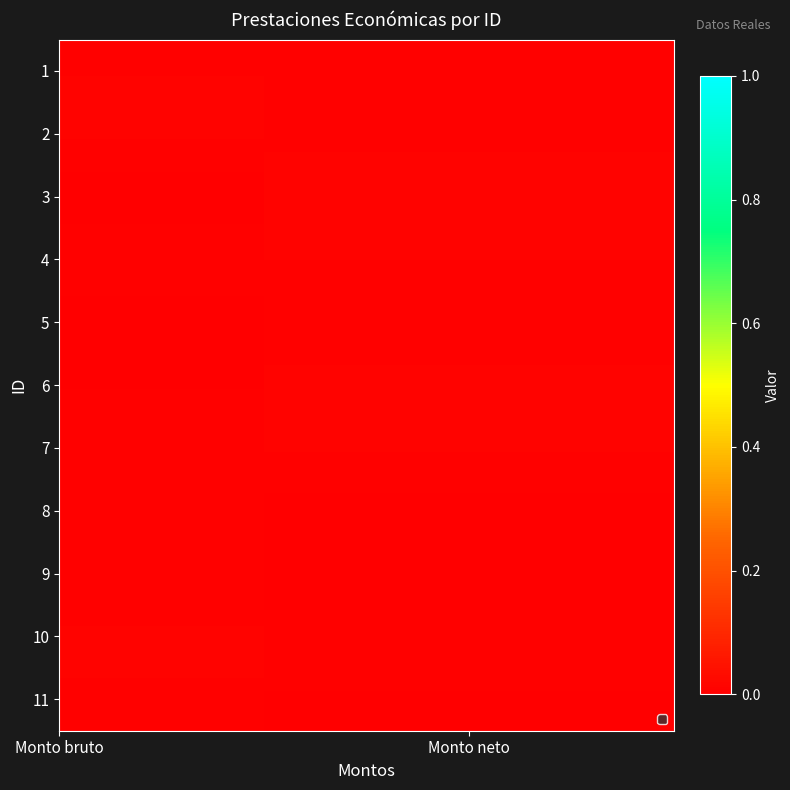

How many distinct data groups are displayed?

11